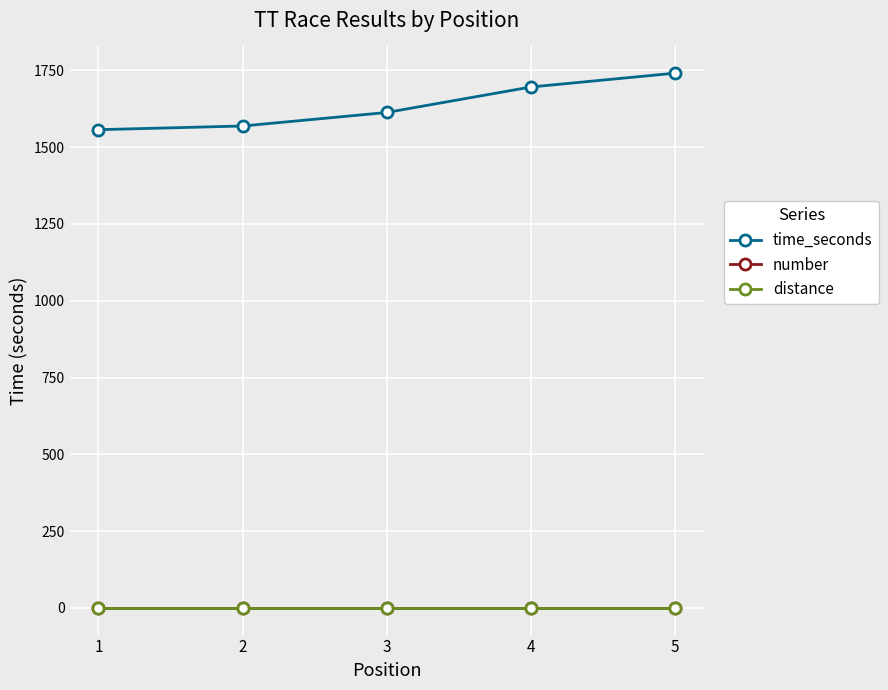

Which series changed the most between 2 and 3?

time_seconds